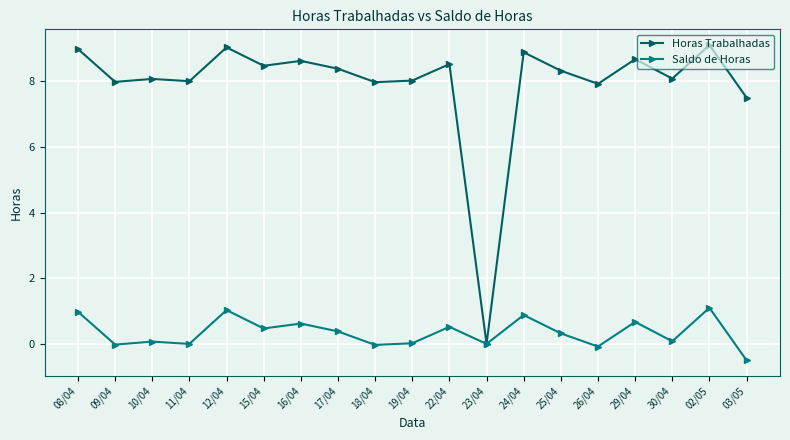

Rank the series by their average value, from highest to lowest.

Horas Trabalhadas, Saldo de Horas